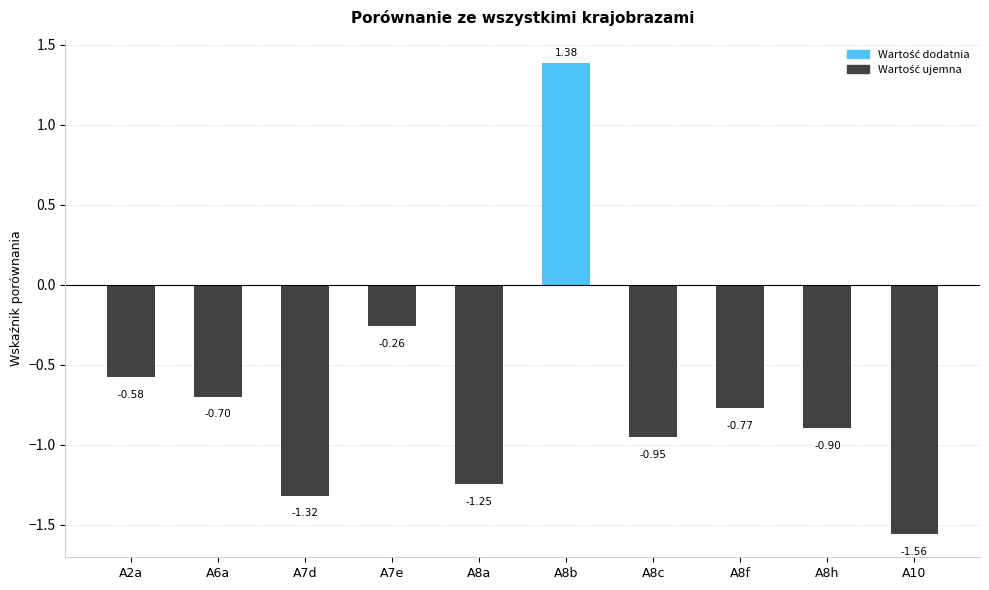

True or false: the data shows 0.8 at A8b.

False